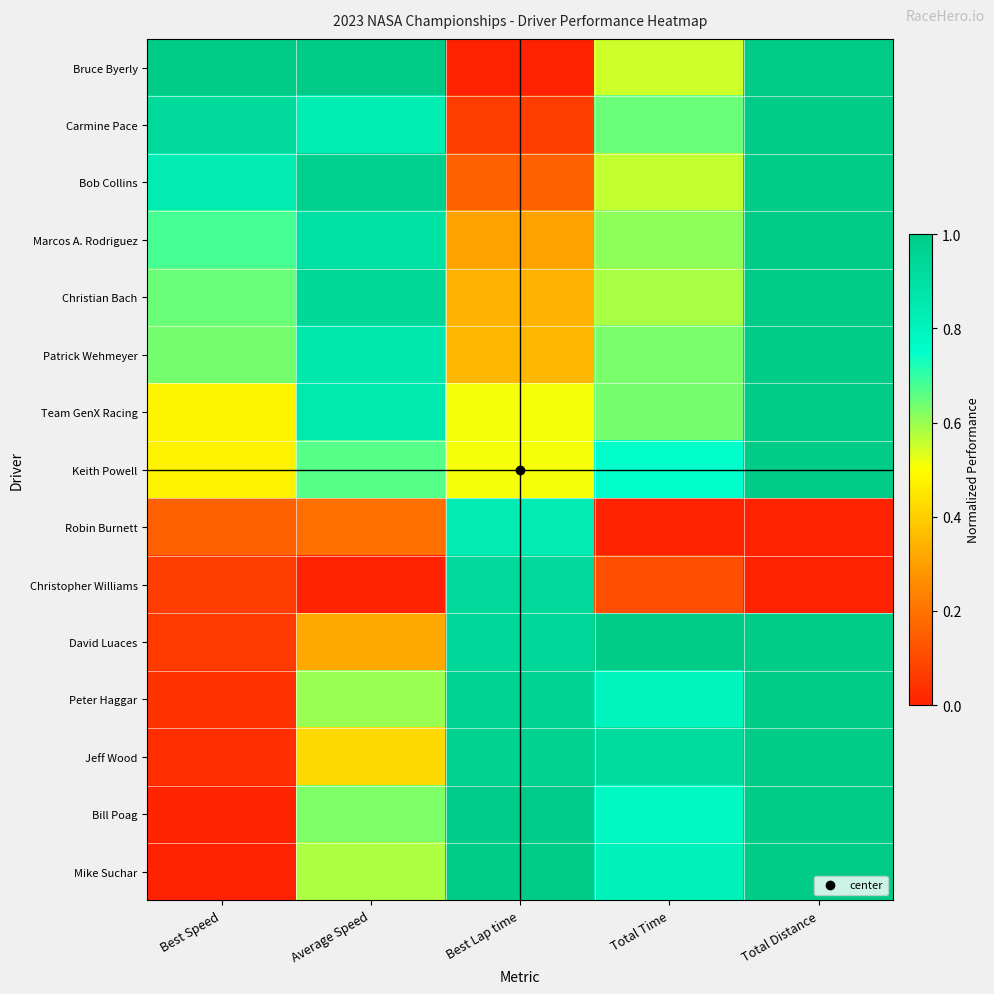

What is the spread (max minus min) of values at Total Time?

1.0